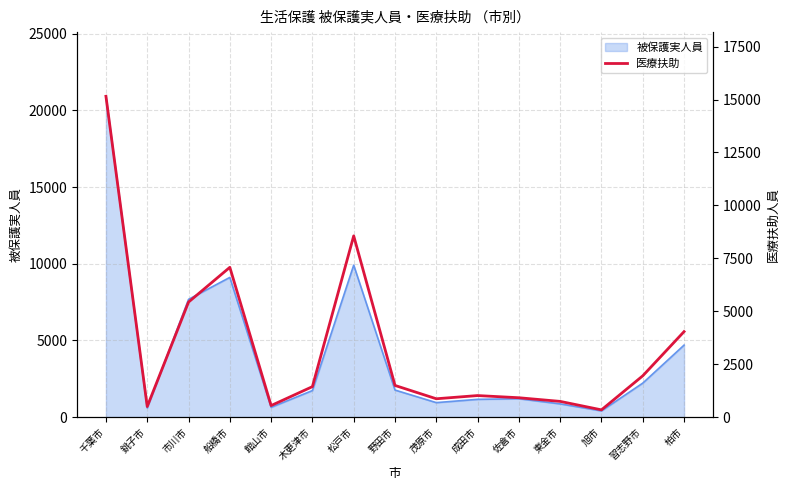

The value at 東金市 is 210.9. True or false?

False